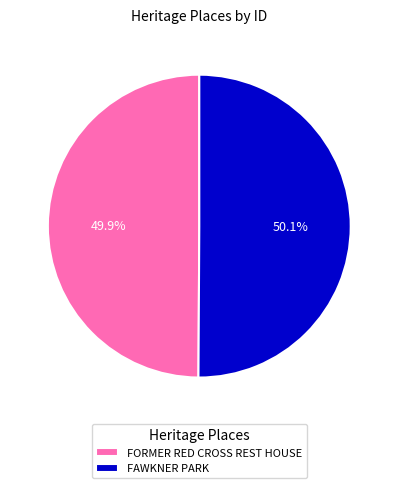

Is there any slice that represents more than half of the pie?

Yes